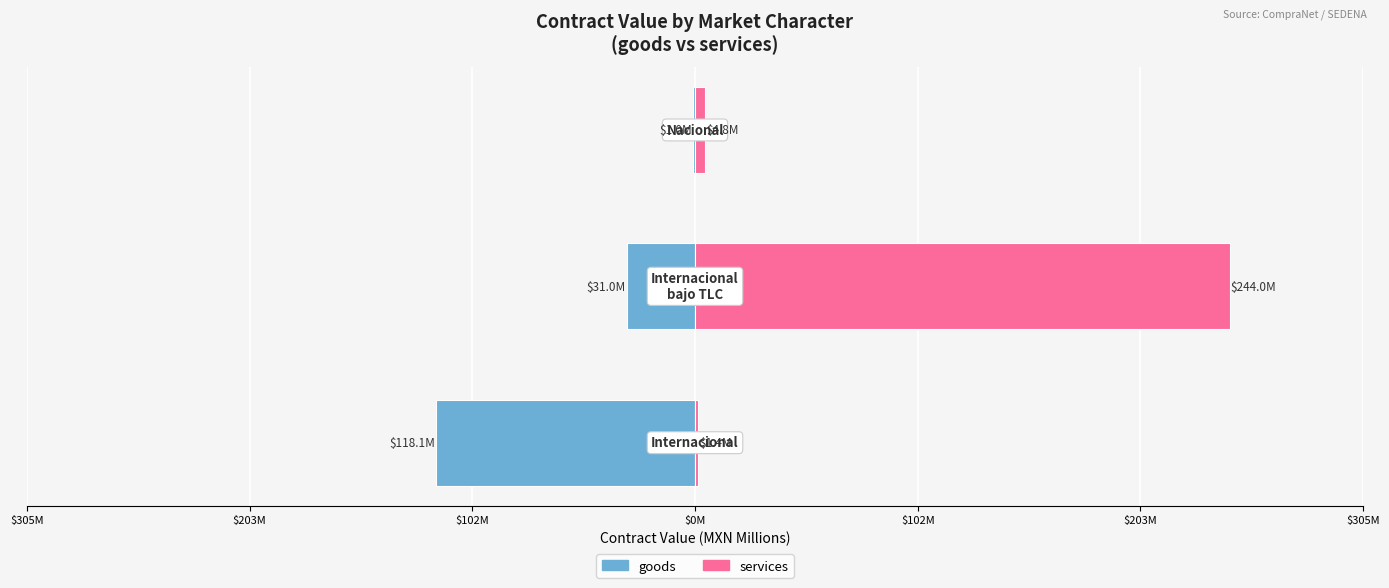

What is the difference between the maximum and minimum values in the goods series?

117.0